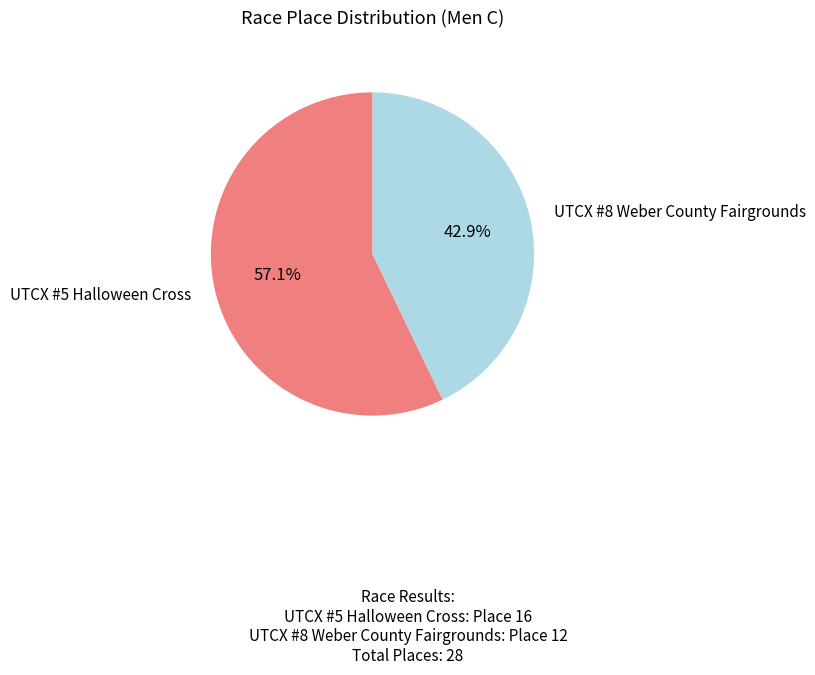

To the nearest percent, what is the average slice percentage?

50%